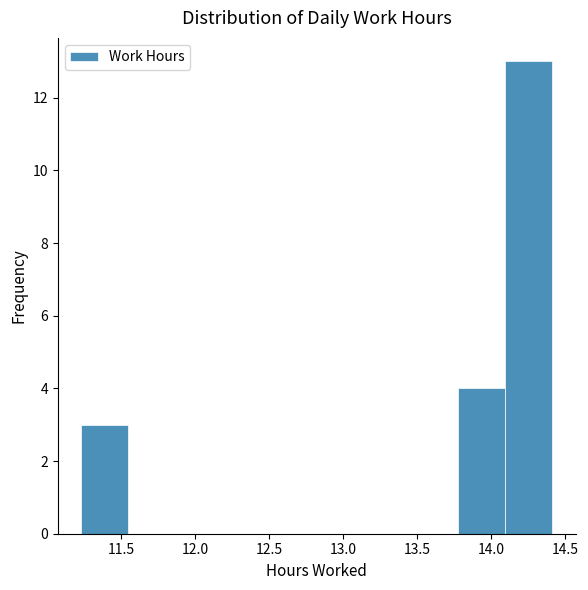

How tall is the bar that spans 13.75 to 14.10 on the x-axis? Neither the bar edges nor the heights are printed on the chart, so give them approximately, as read against the axes.

4